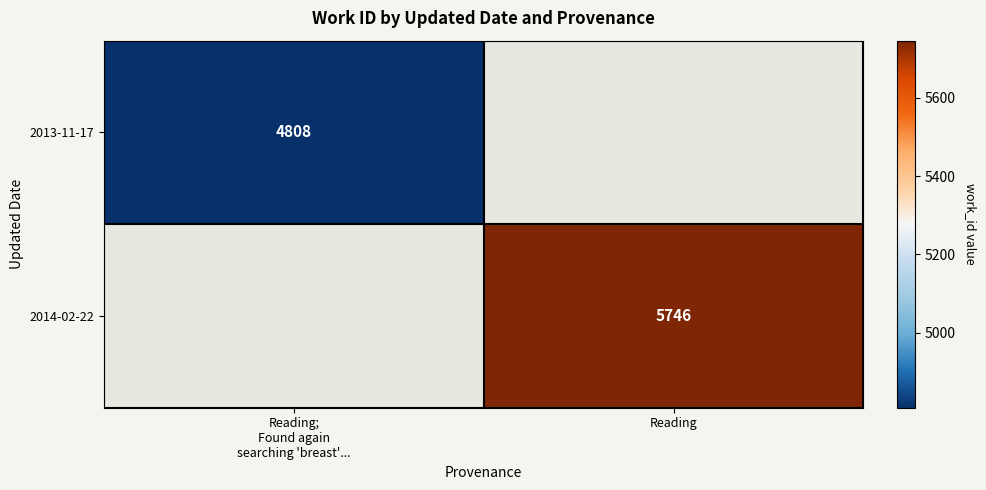

The 2014-02-22 series shows 5746 at Reading. True or false?

True